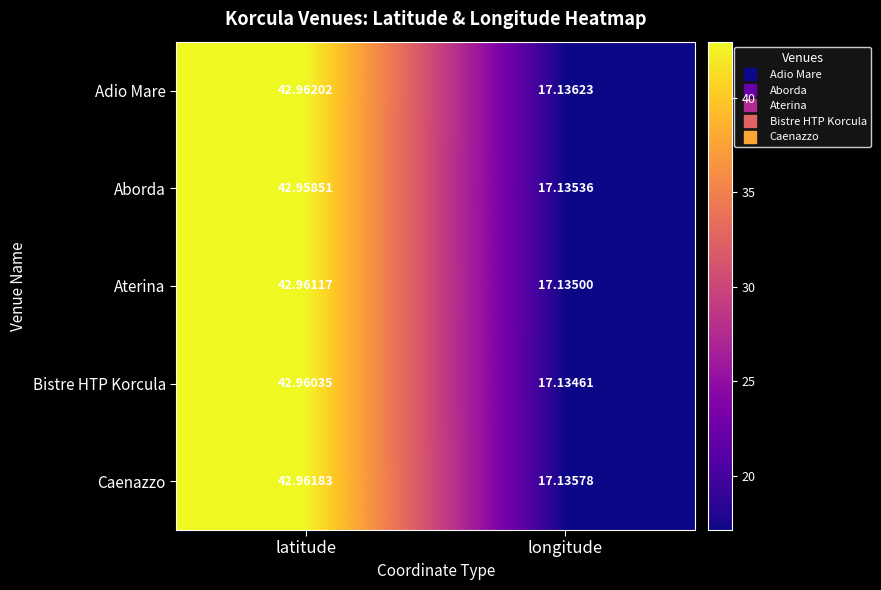

What is the maximum value shown in the chart?

43.0